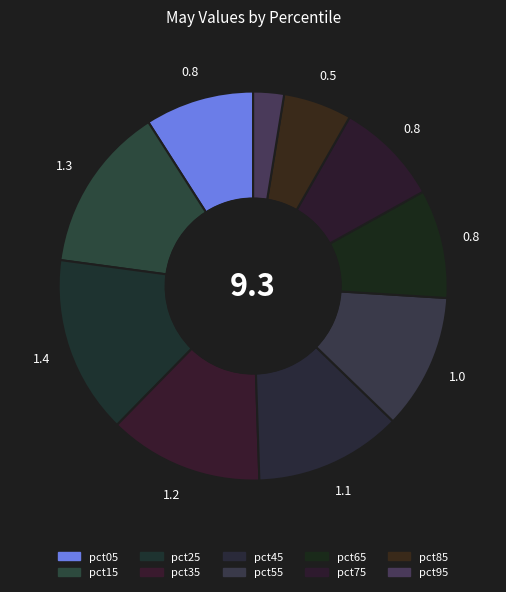

Does pct55 represent more than half of the total?

No